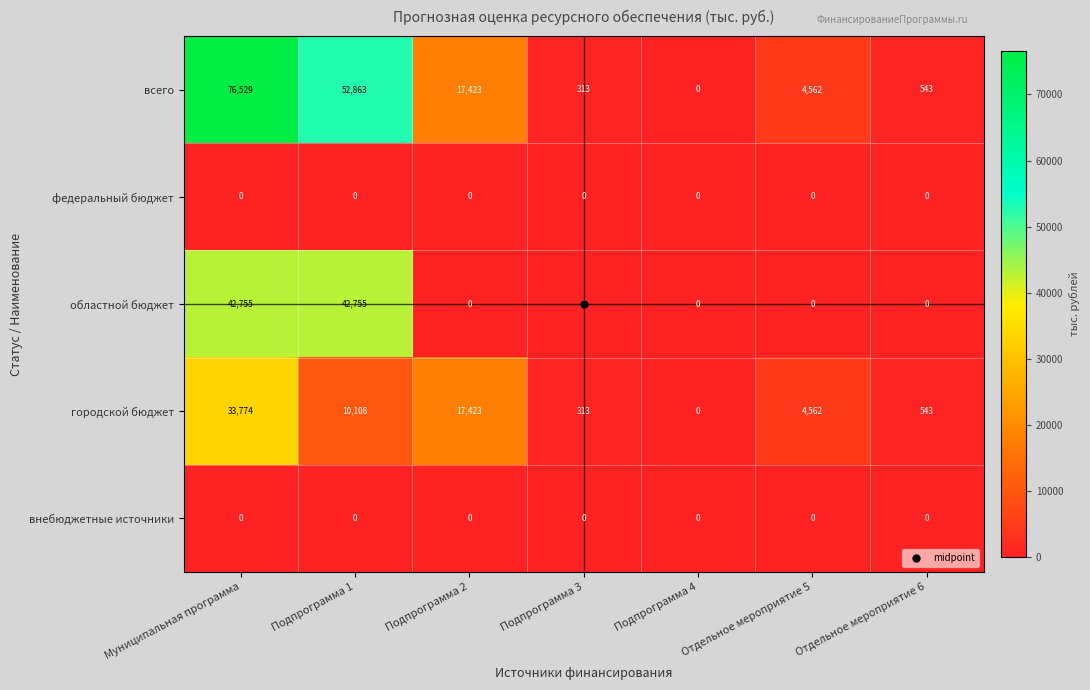

Count the number of categories in the chart.

7